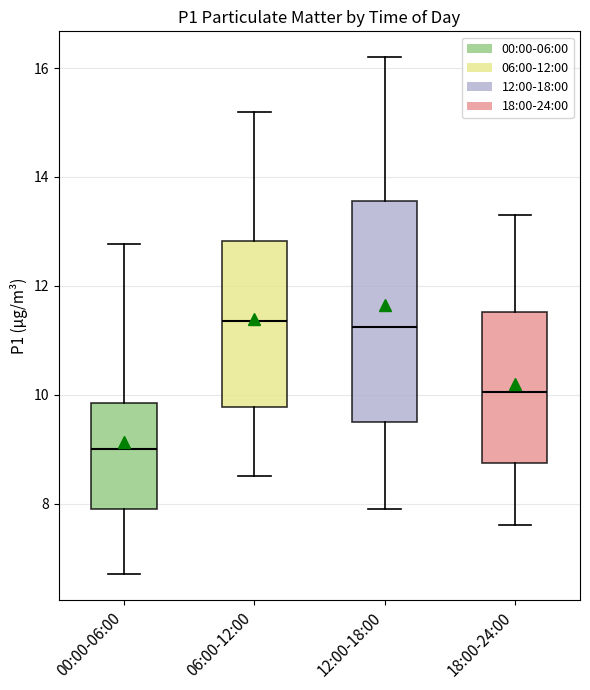

Which box is the tallest, from its lower edge to its upper edge?

12:00-18:00